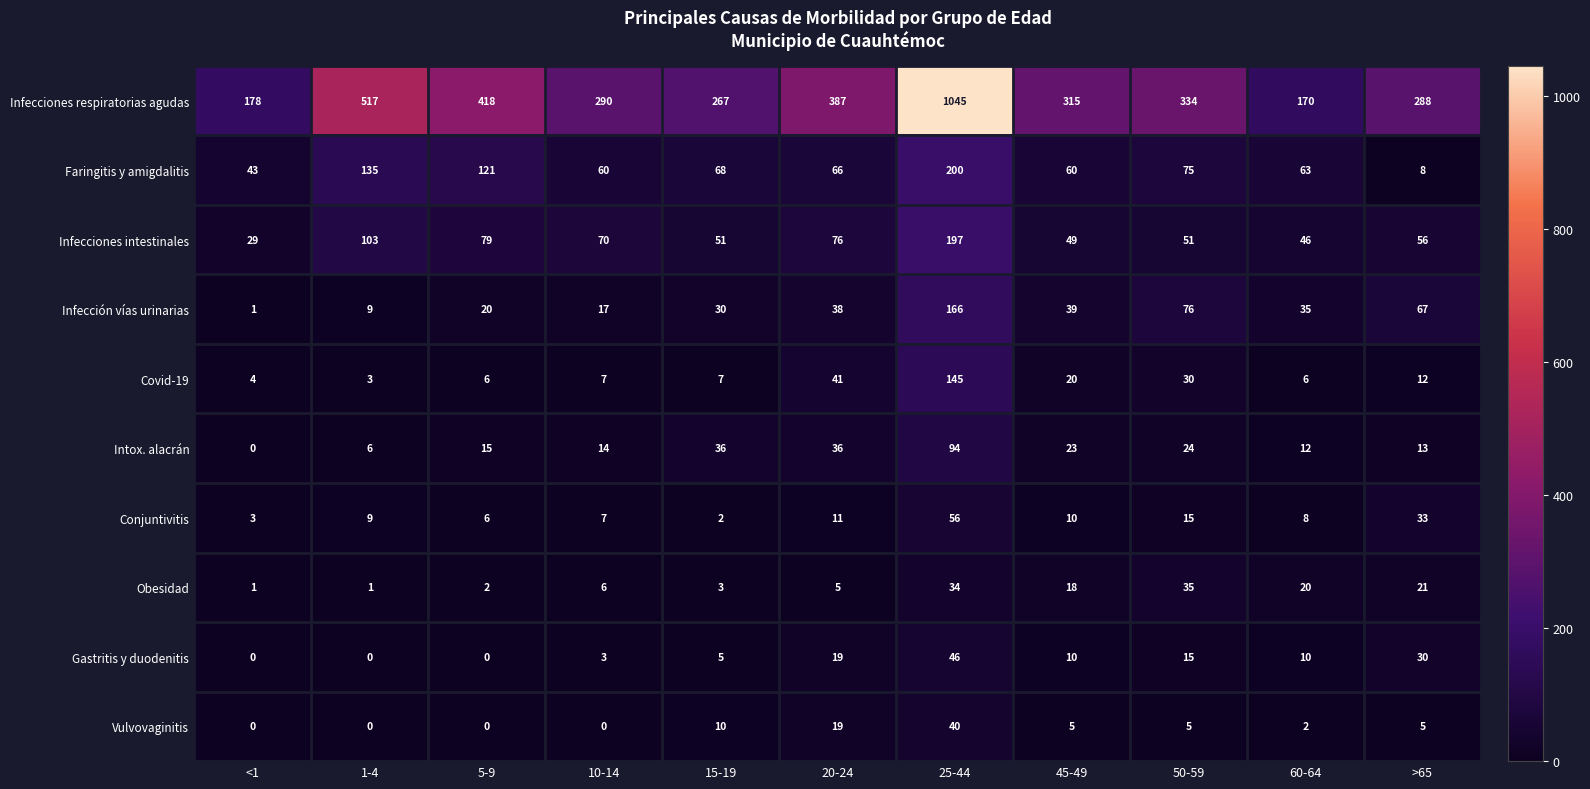

At which category is the sum across all series the highest?

25-44